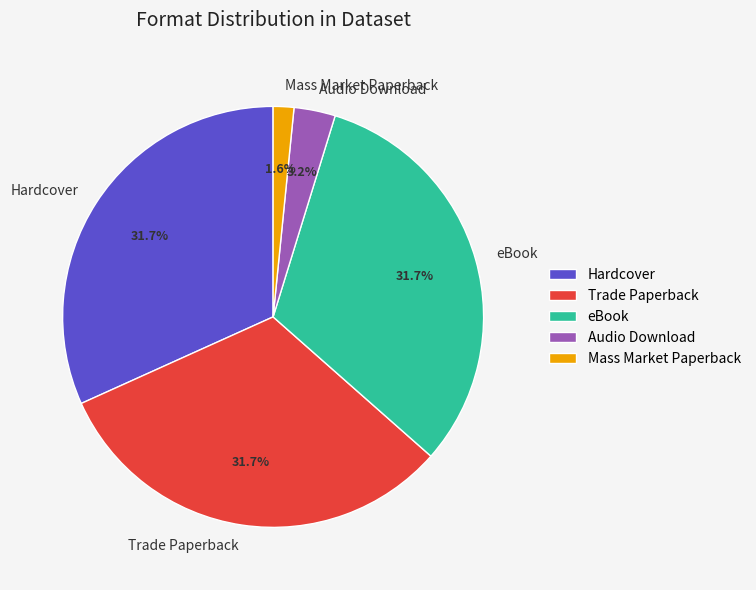

To the nearest percent, what percentage of the pie is Trade Paperback?

32%